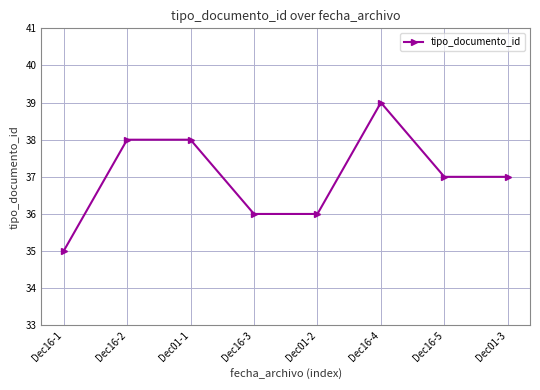

The value at Dec16-1 is 35. True or false?

True